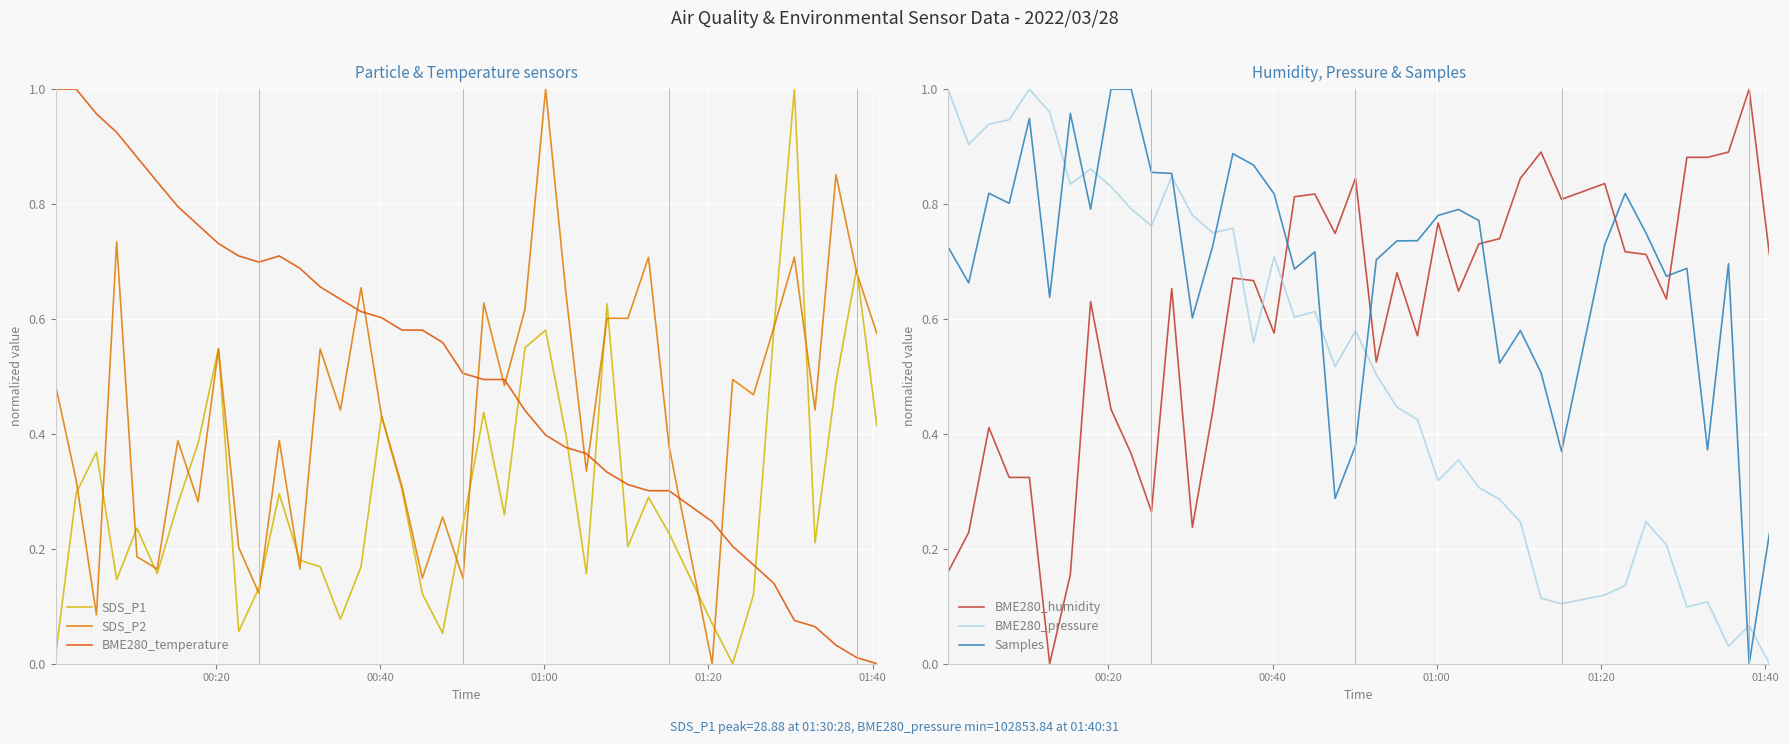

True or false: BME280_temperature and SDS_P2 cross at least once.

True